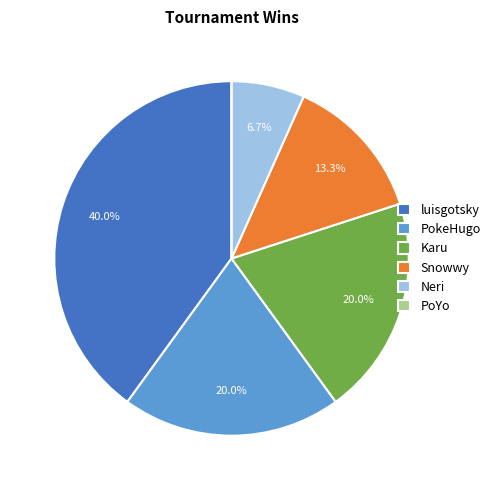

True or false: Neri accounts for 7% of the total.

True